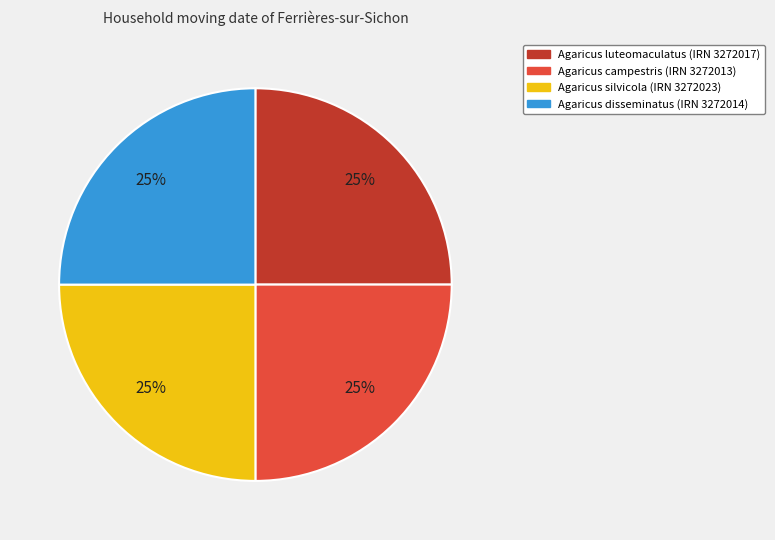

True or false: Agaricus disseminatus accounts for 32% of the total.

False